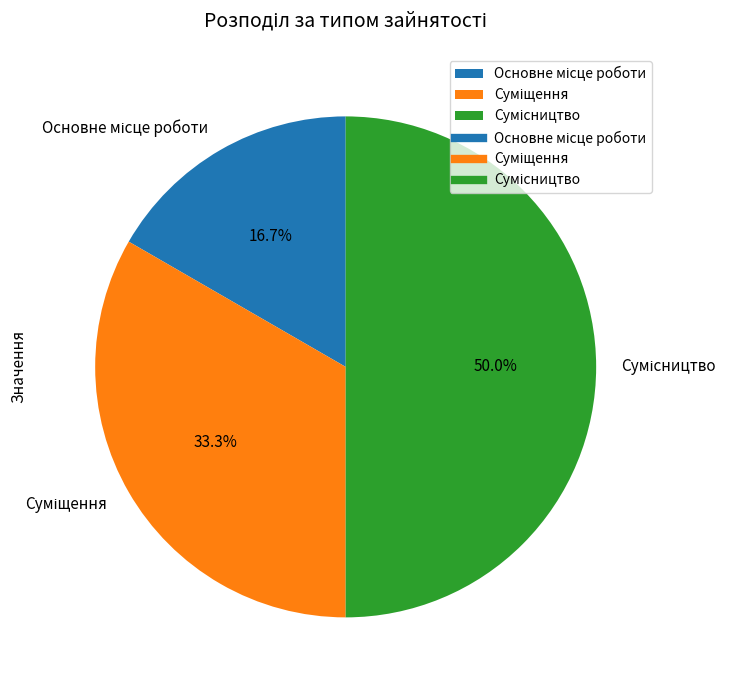

How many slices are in this pie chart?

3